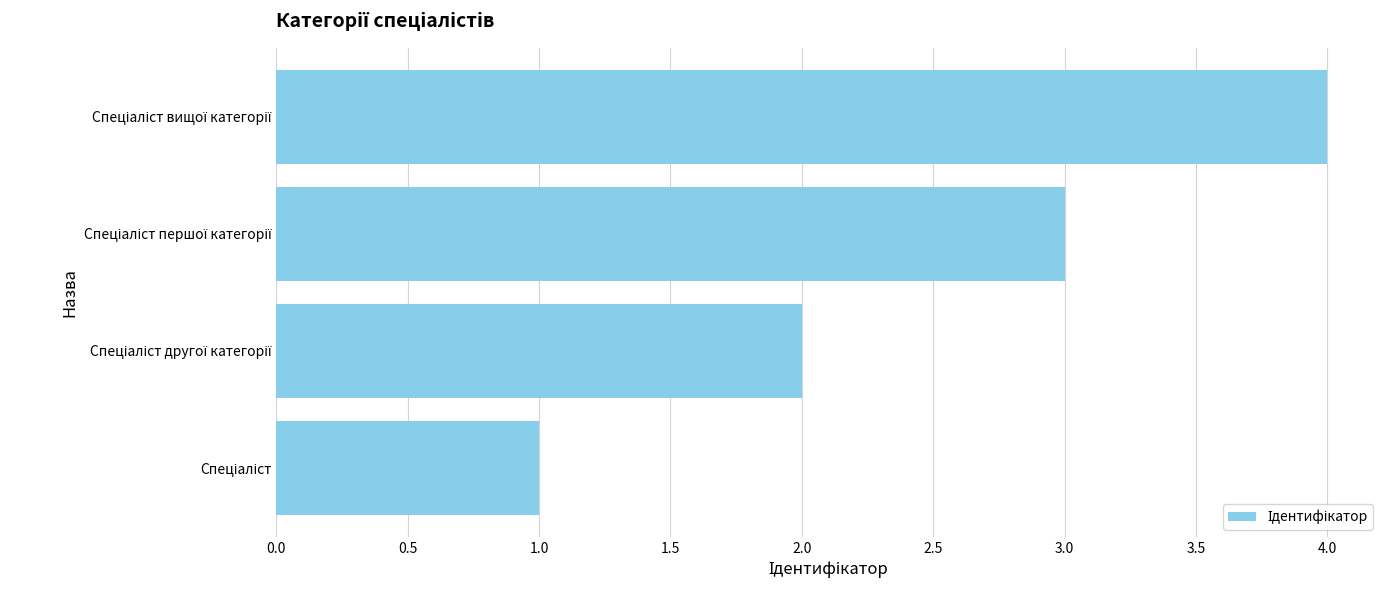

What is the greatest value displayed?

4